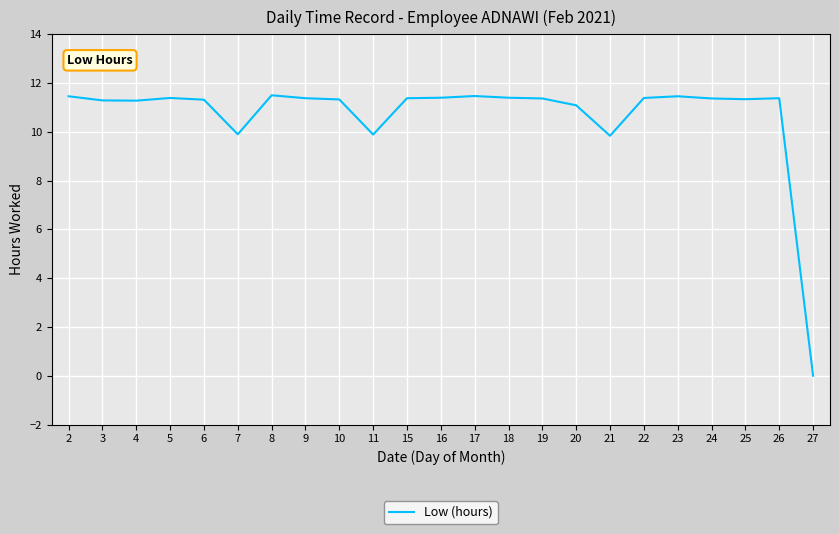

Approximately how many times larger is the value at 20 compared to 24?

1.0